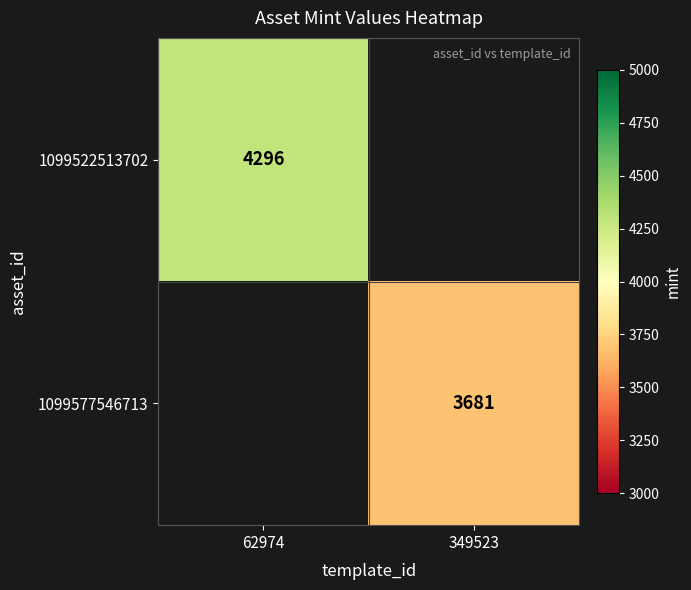

True or false: 1099522513702 has a value of 4296 at 62974.

True